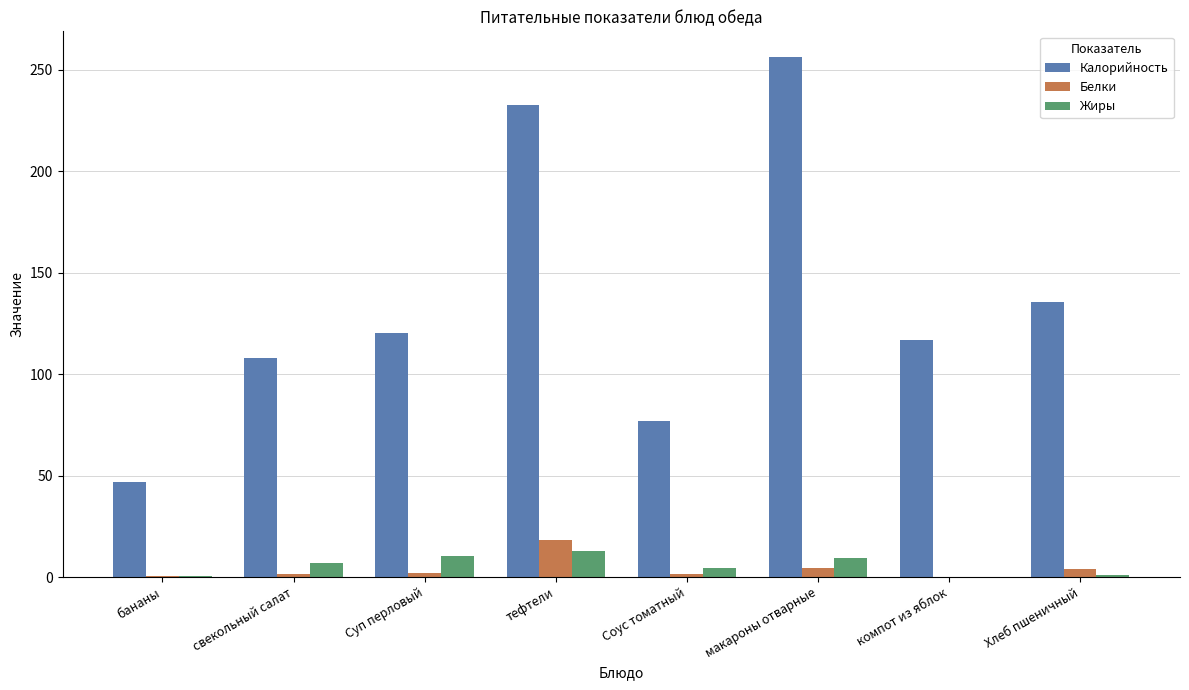

Which category has the highest value in the Белки series?

тефтели